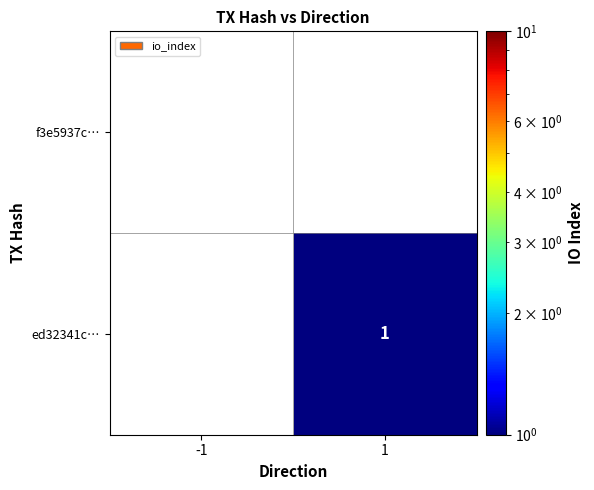

How many data points does each series have?

2